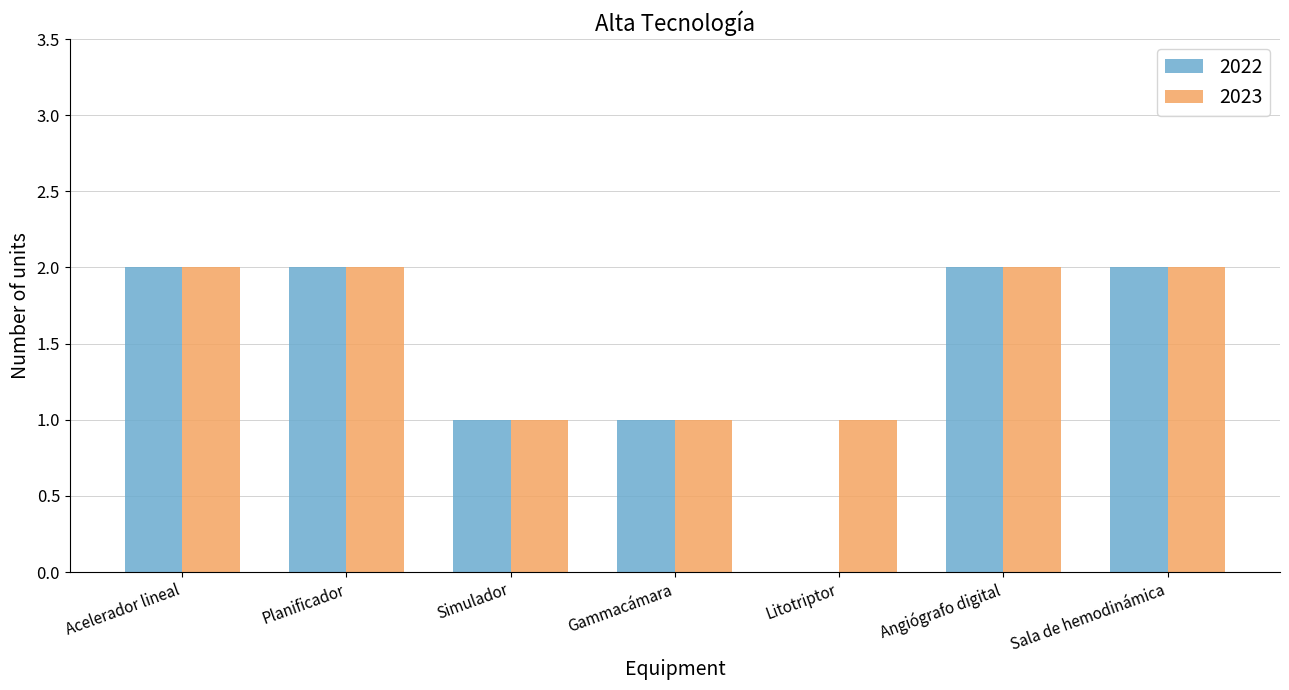

Which series changed the most between Planificador and Litotriptor?

2022